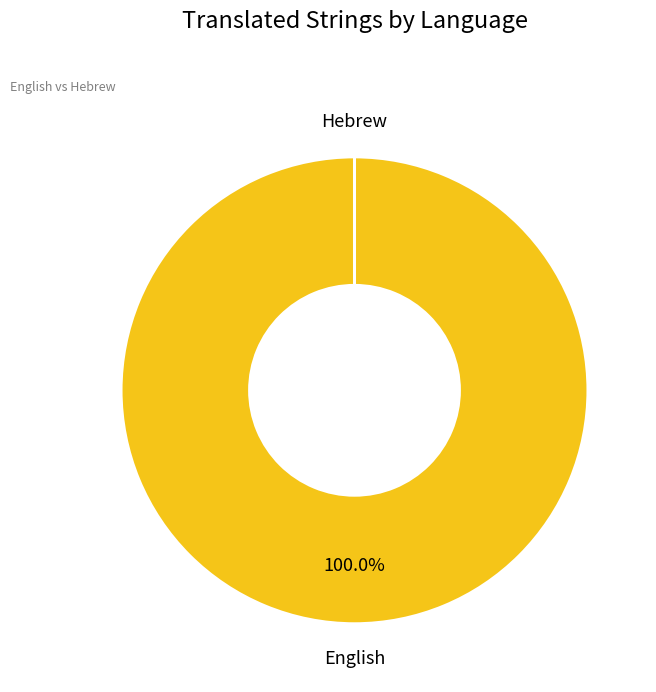

Does any single category account for the majority?

Yes